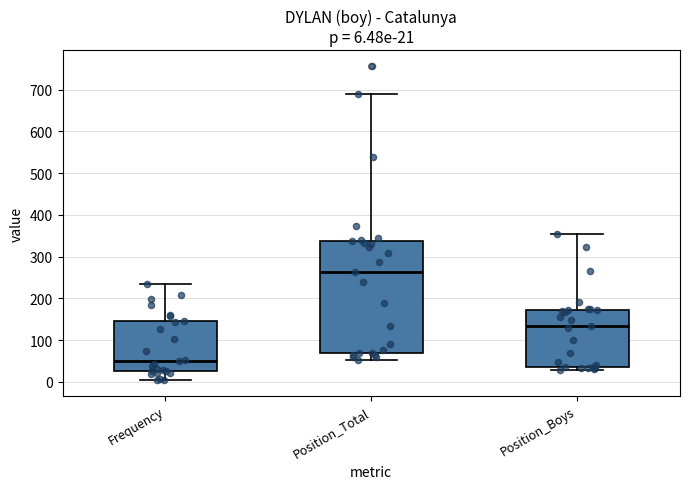

Comparing the boxes themselves (not the whiskers), which one is the tallest?

Position_Total